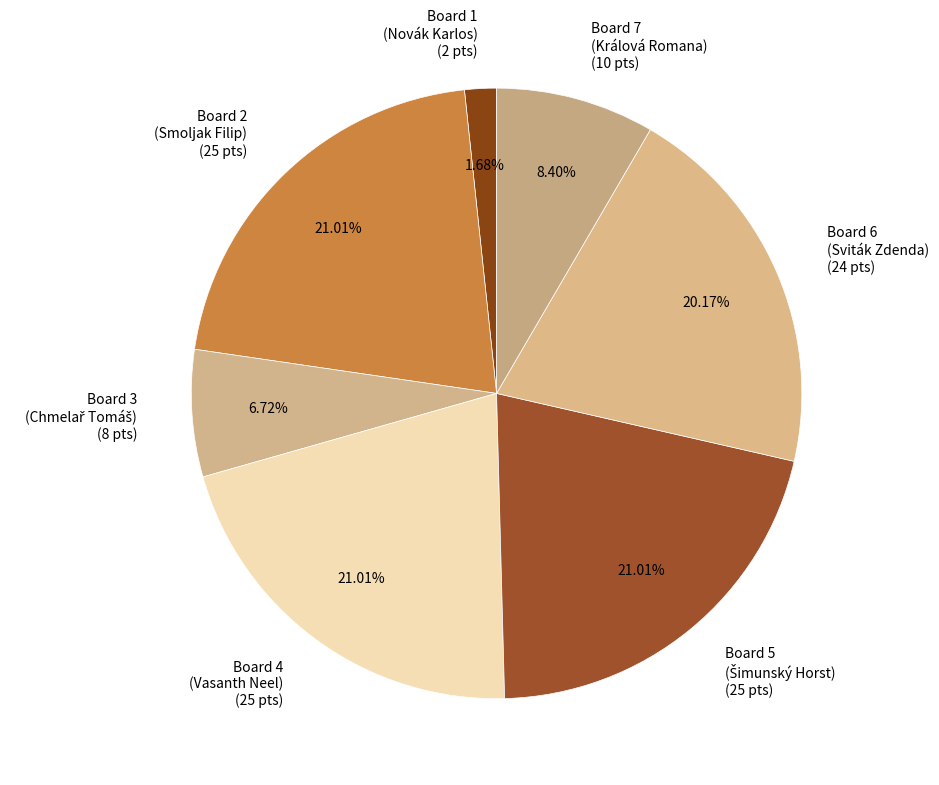

To the nearest percent, what is the average slice percentage?

14%